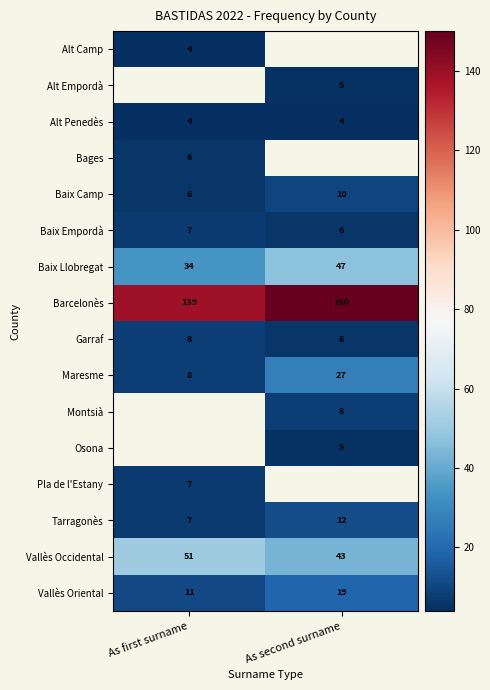

The value of Baix Llobregat at As first surname is 34. True or false?

True